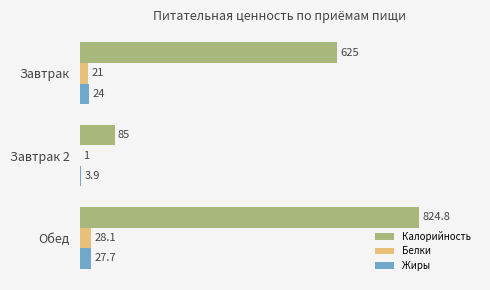

What is the sum of all Жиры values?

55.6